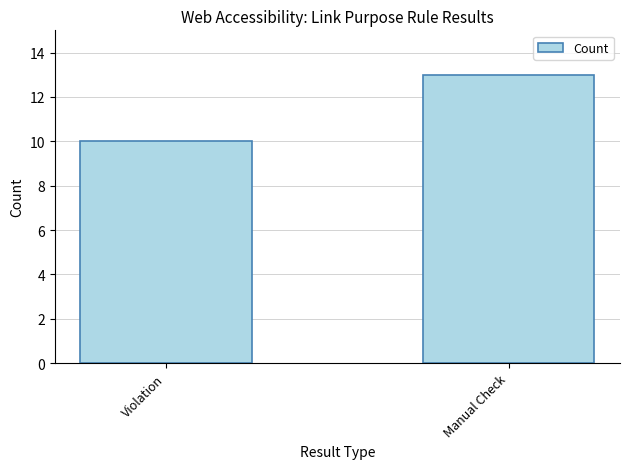

List the labels in order of value, largest first.

Manual Check, Violation